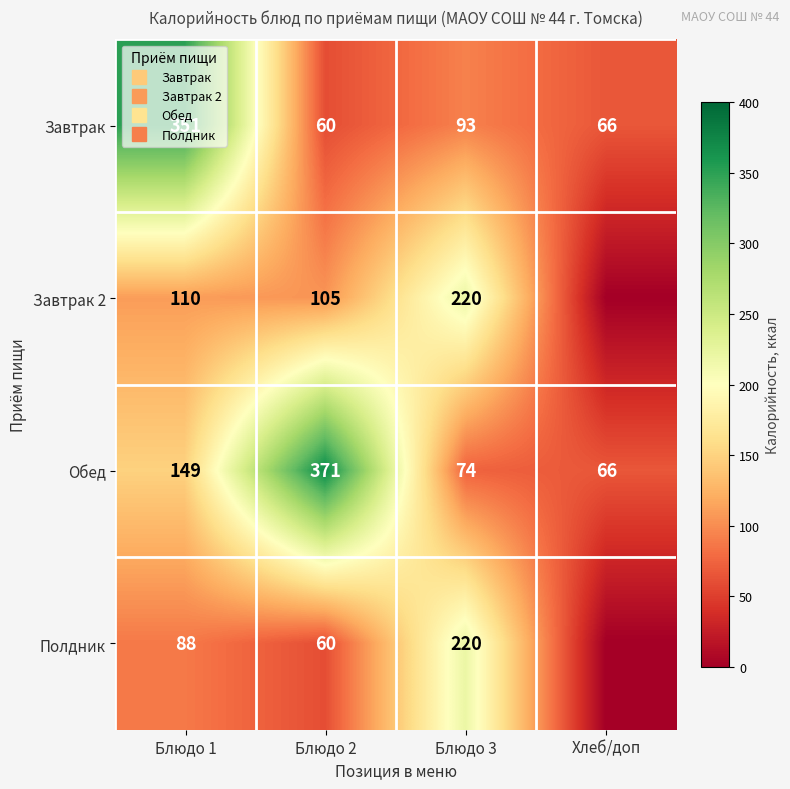

Is it true that Обед equals 371 at Блюдо 2?

True